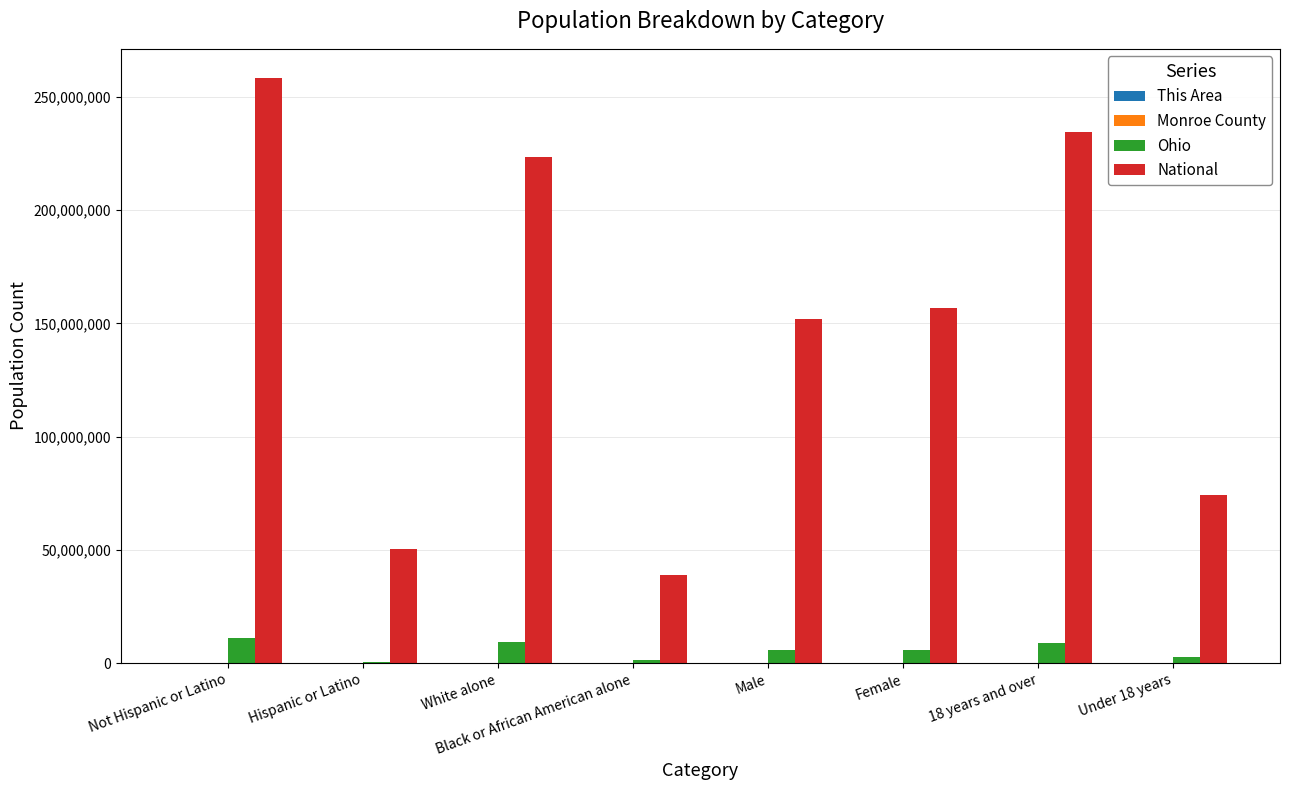

What is the sum of all National values?

1188719198